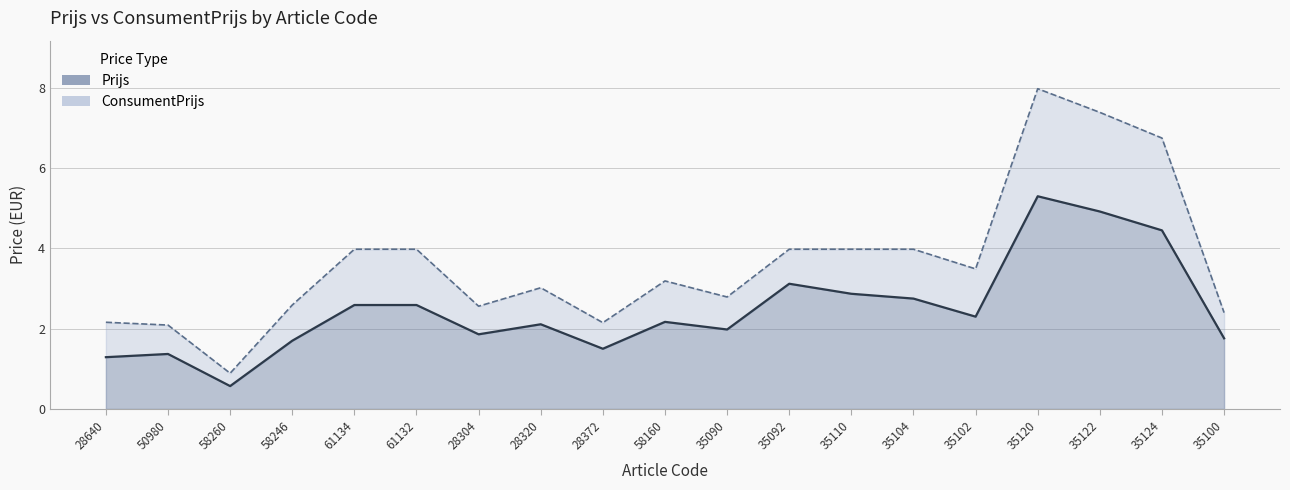

What are all the series names shown in the legend?

Prijs, ConsumentPrijs